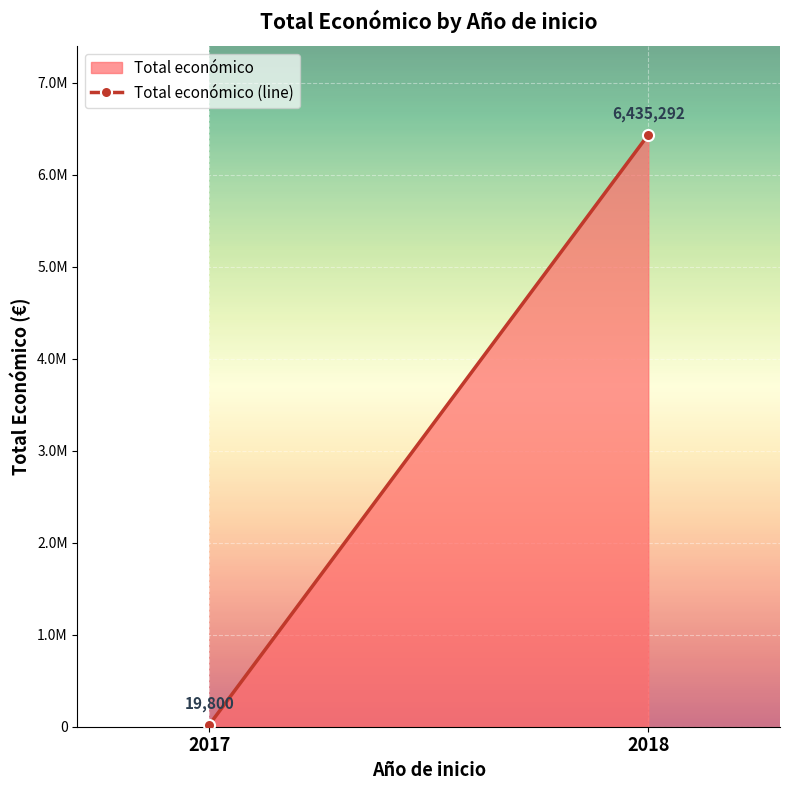

The chart shows a value of 6435292 at 2018. True or false?

True